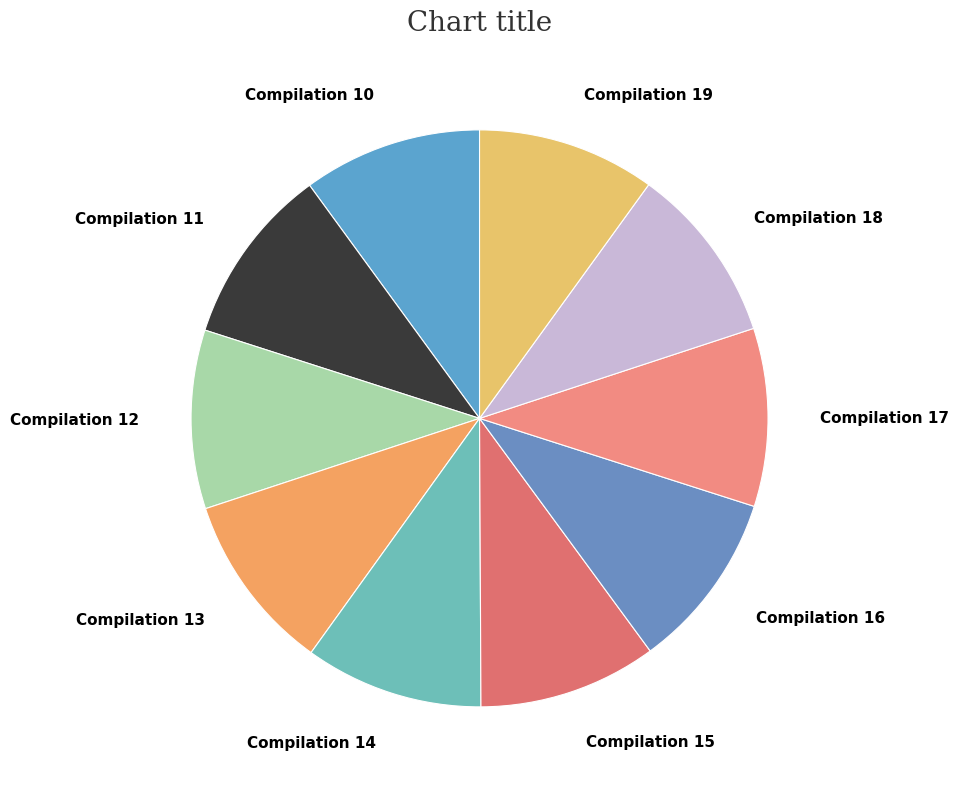

What is the ratio of the value at Compilation 17 to the value at Compilation 19?

1.0